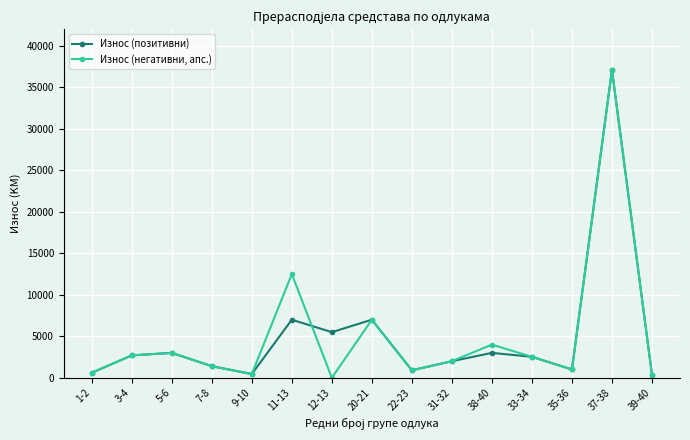

What is the greatest value displayed?

37100